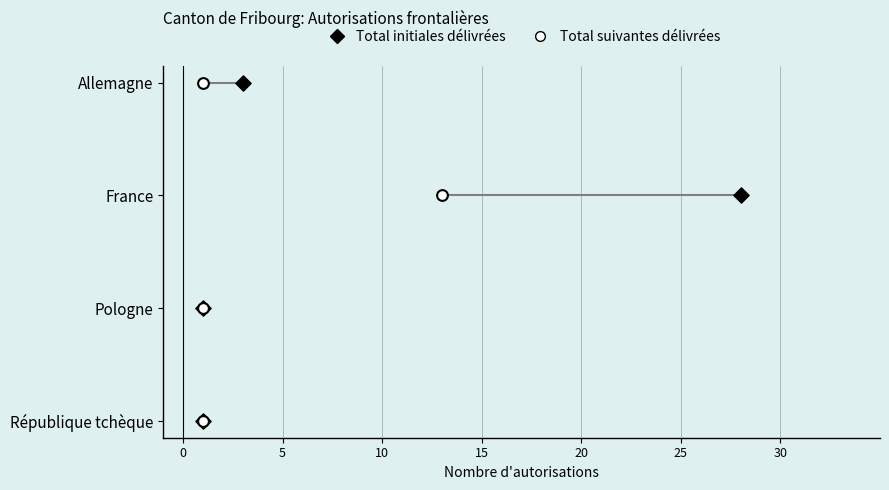

What are all the series names shown in the legend?

Total initiales délivrées, Total suivantes délivrées